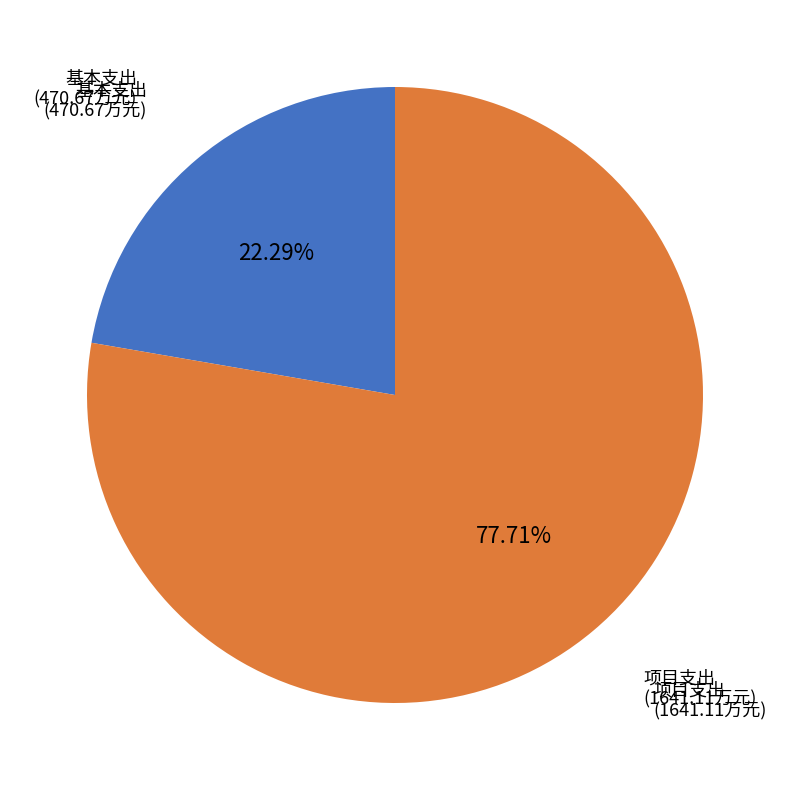

Is there any slice that represents more than half of the pie?

Yes